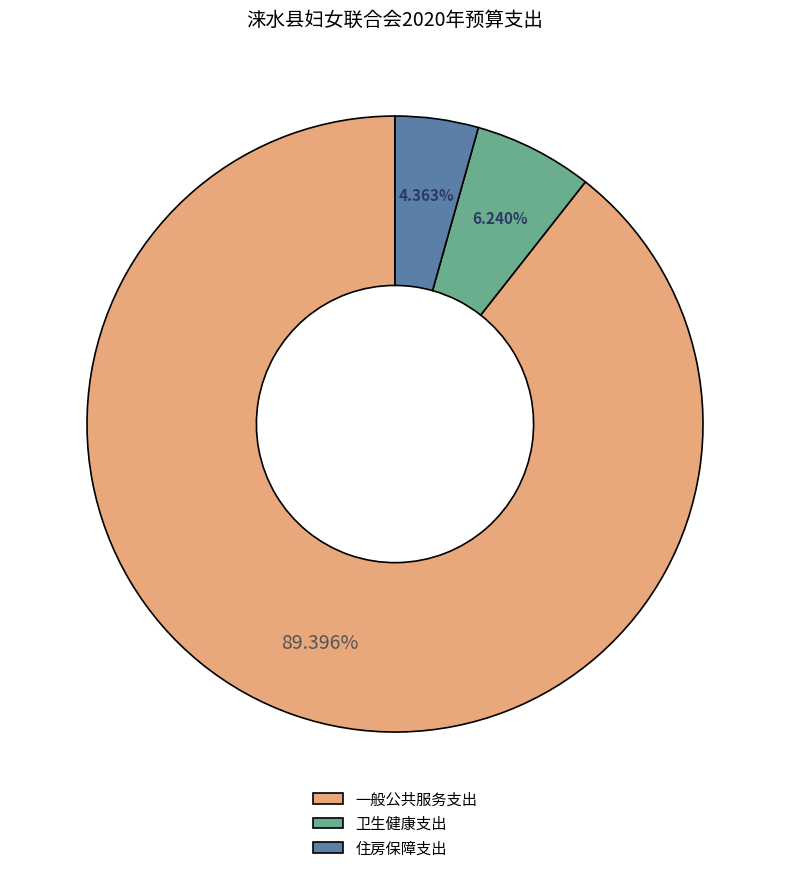

Which slice is the largest?

一般公共服务支出